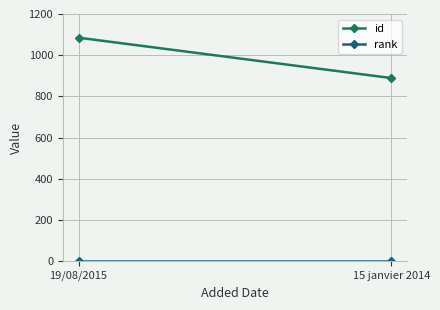

Is the value of rank at 19/08/2015 greater than the value of id at 15 janvier 2014?

No